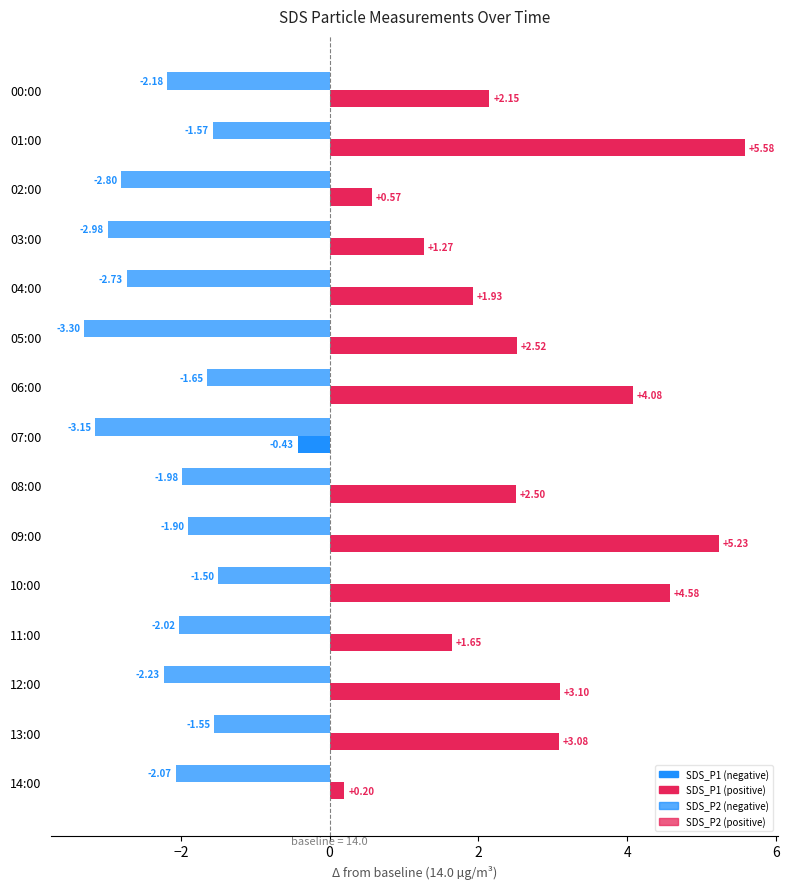

Reading right to left, transcribe all the data shown in this chart.

SDS_P1: 0.2	3.1	3.1	1.7	4.6	5.2	2.5	-0.4	4.1	2.5	1.9	1.3	0.6	5.6	2.1
SDS_P2: -2.1	-1.6	-2.2	-2.0	-1.5	-1.9	-2.0	-3.2	-1.7	-3.3	-2.7	-3.0	-2.8	-1.6	-2.2